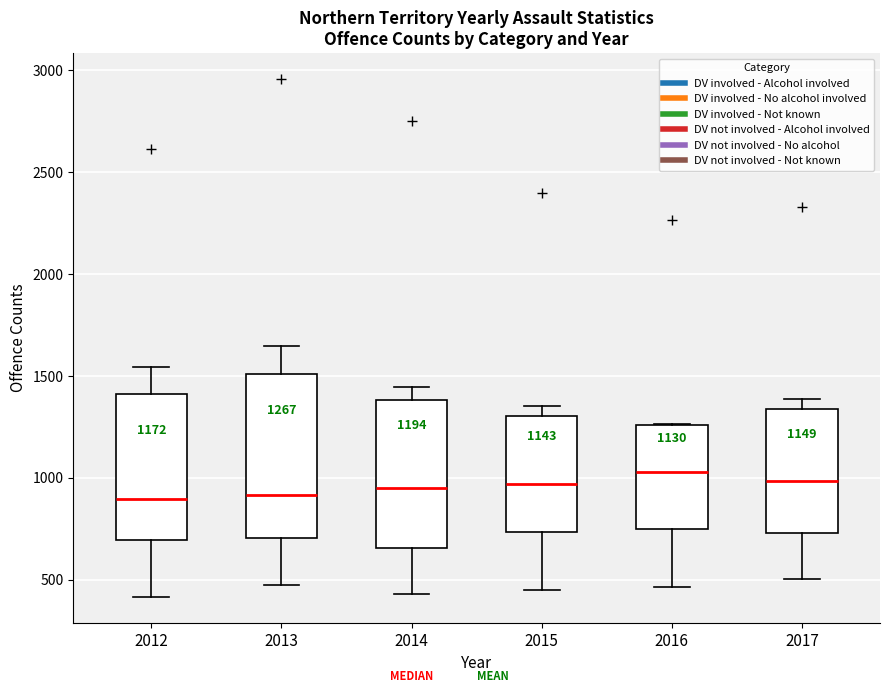

Which box is the tallest, from its lower edge to its upper edge?

2013